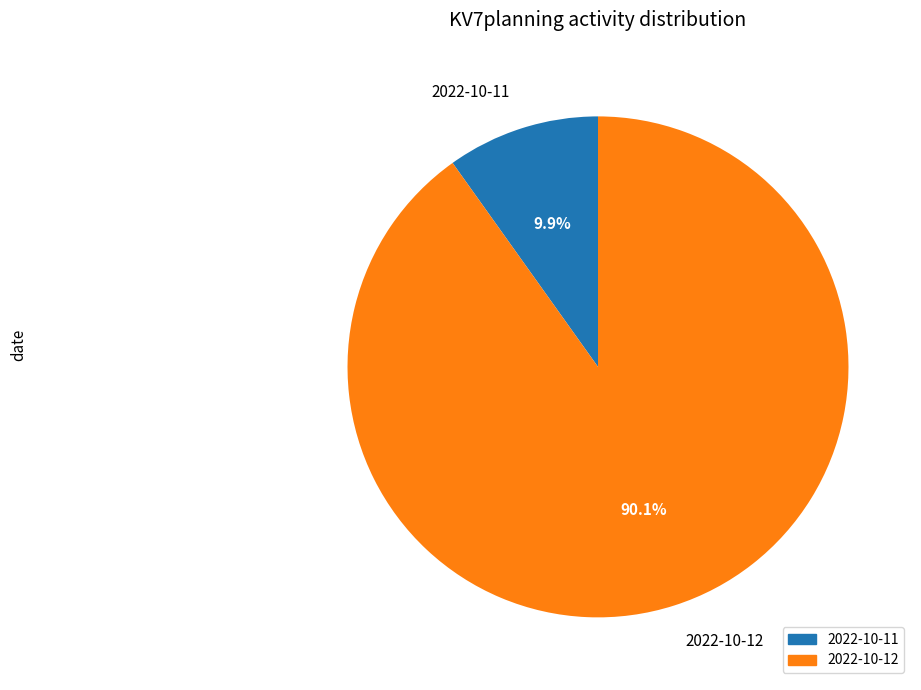

Does 2022-10-12 represent more than half of the total?

Yes